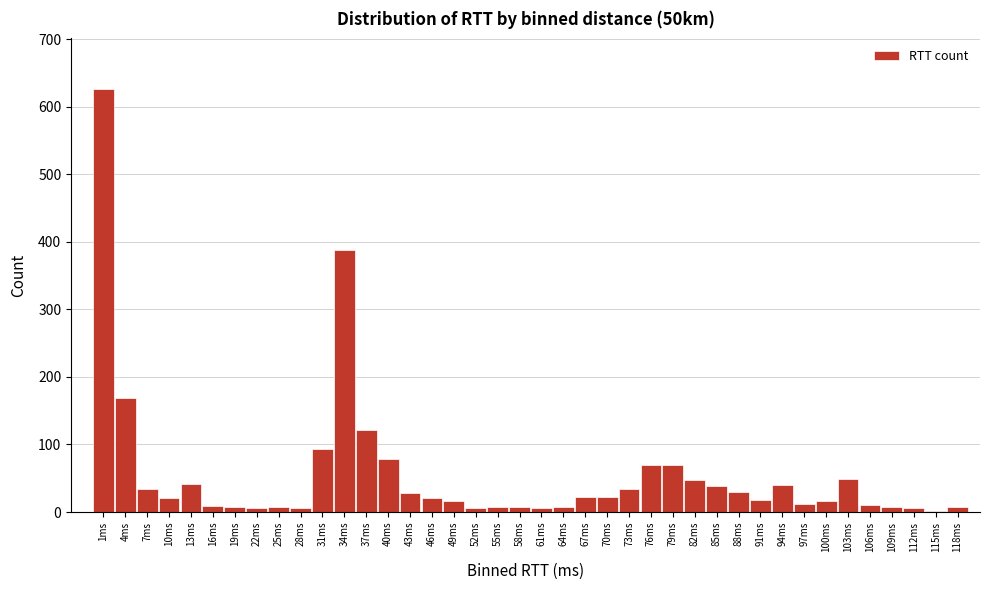

Is it true that the value at 100ms is 17?

True